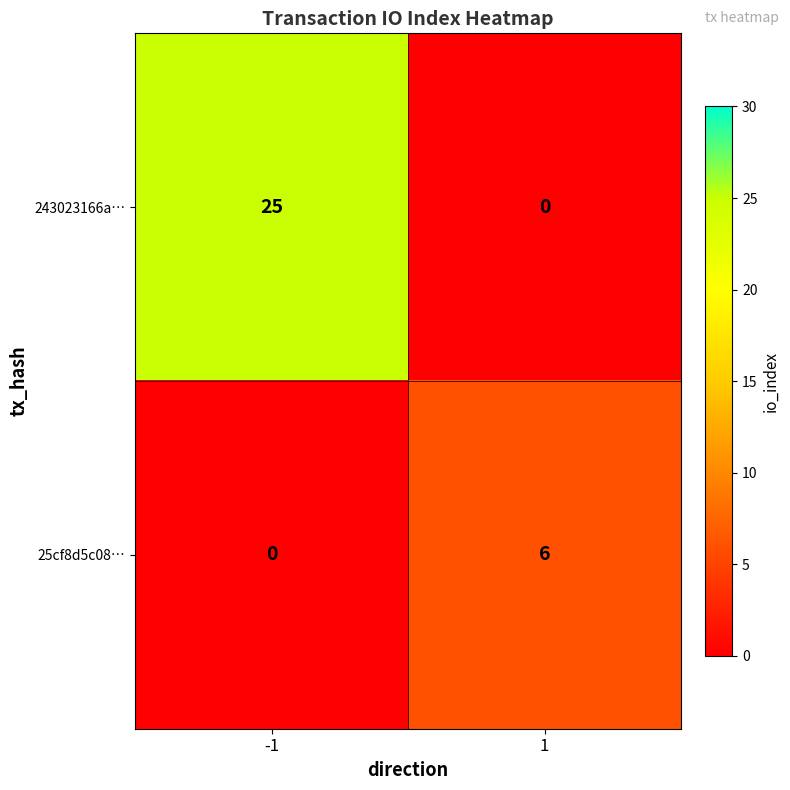

What is the difference between the 25cf8d5c08… values at -1 and 1?

6